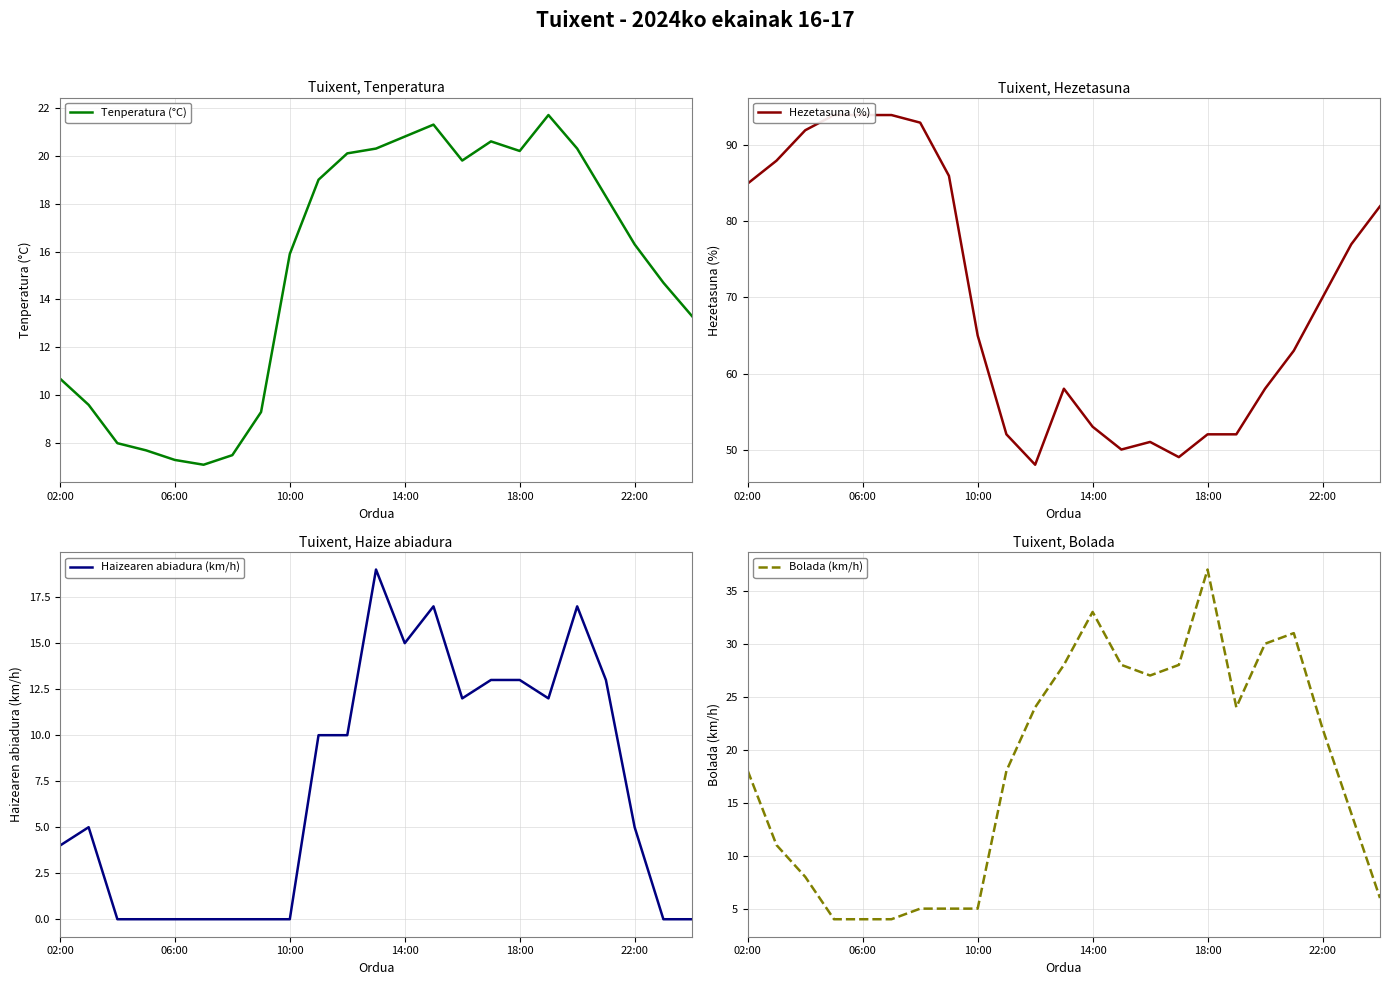

What are all the series names shown in the legend?

Tenperatura (°C), Hezetasuna (%), Haizearen abiadura (km/h), Bolada (km/h)